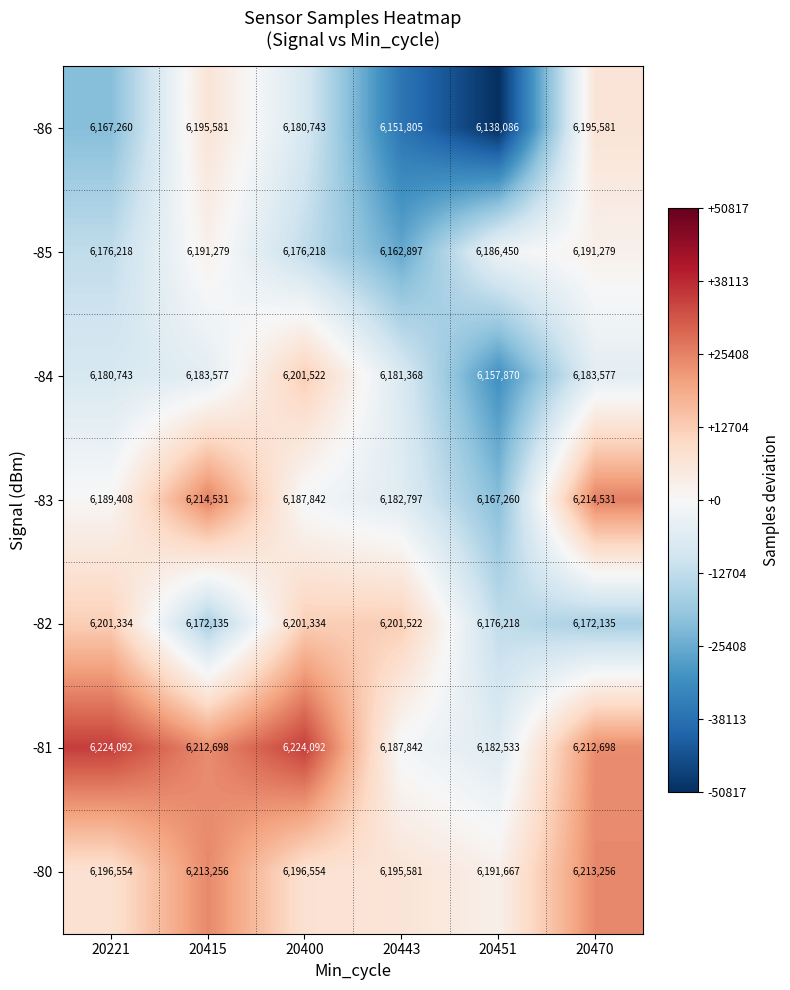

What is the total value across all series at 20443?

43263812